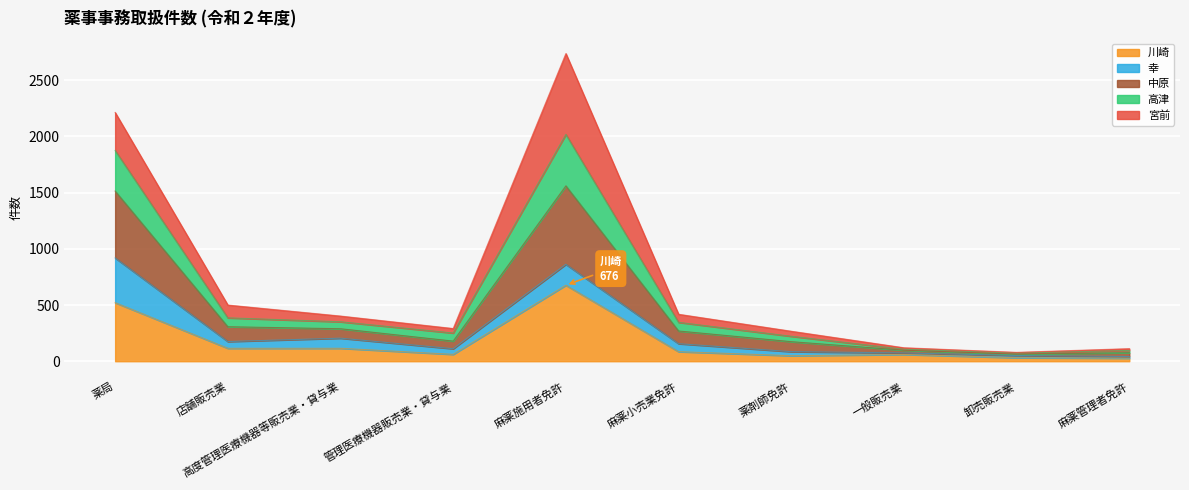

At which category is the sum across all series the highest?

麻薬施用者免許